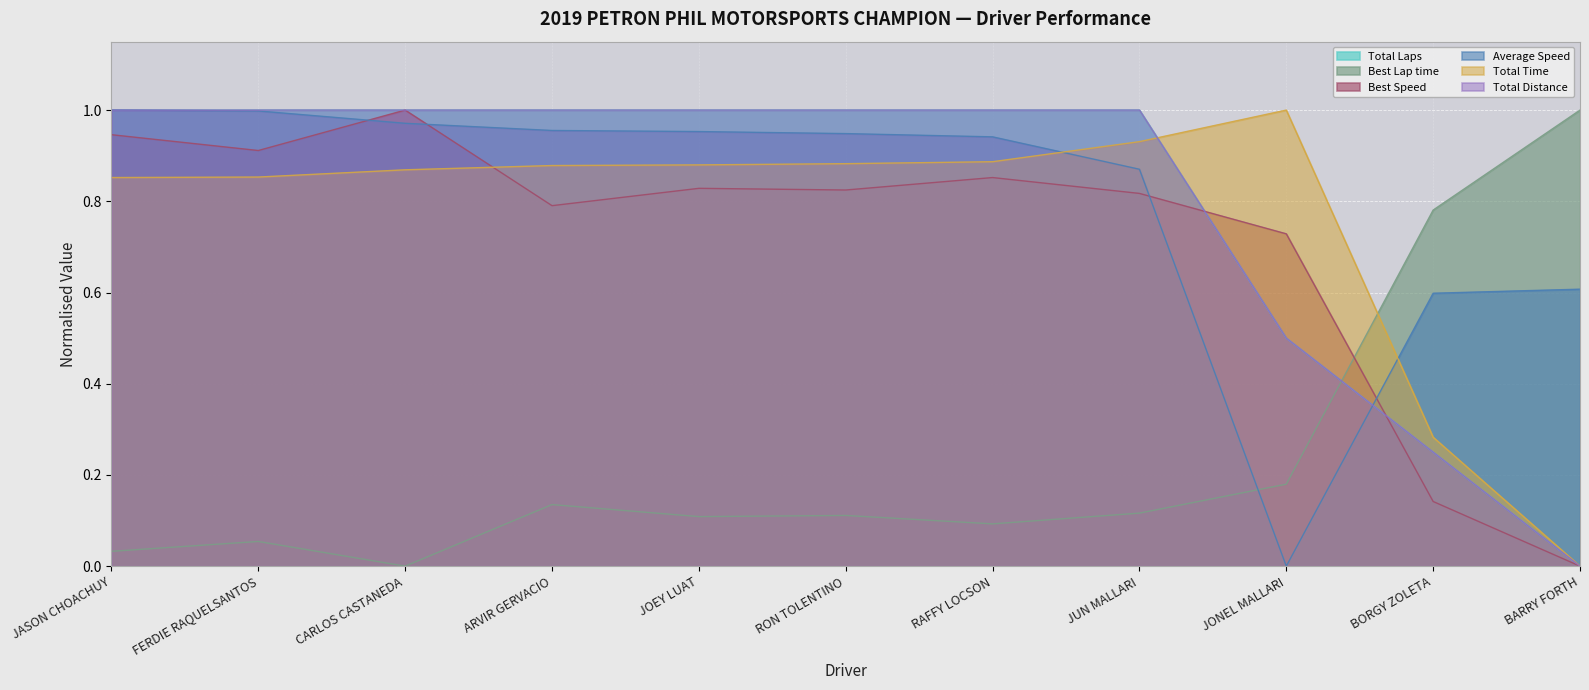

What is the difference between the second highest and second lowest values in the Best Lap time series?

0.7